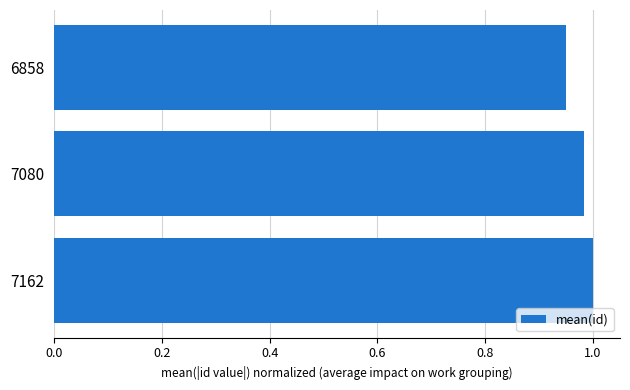

Between 7080 and 6858, which is larger?

7080